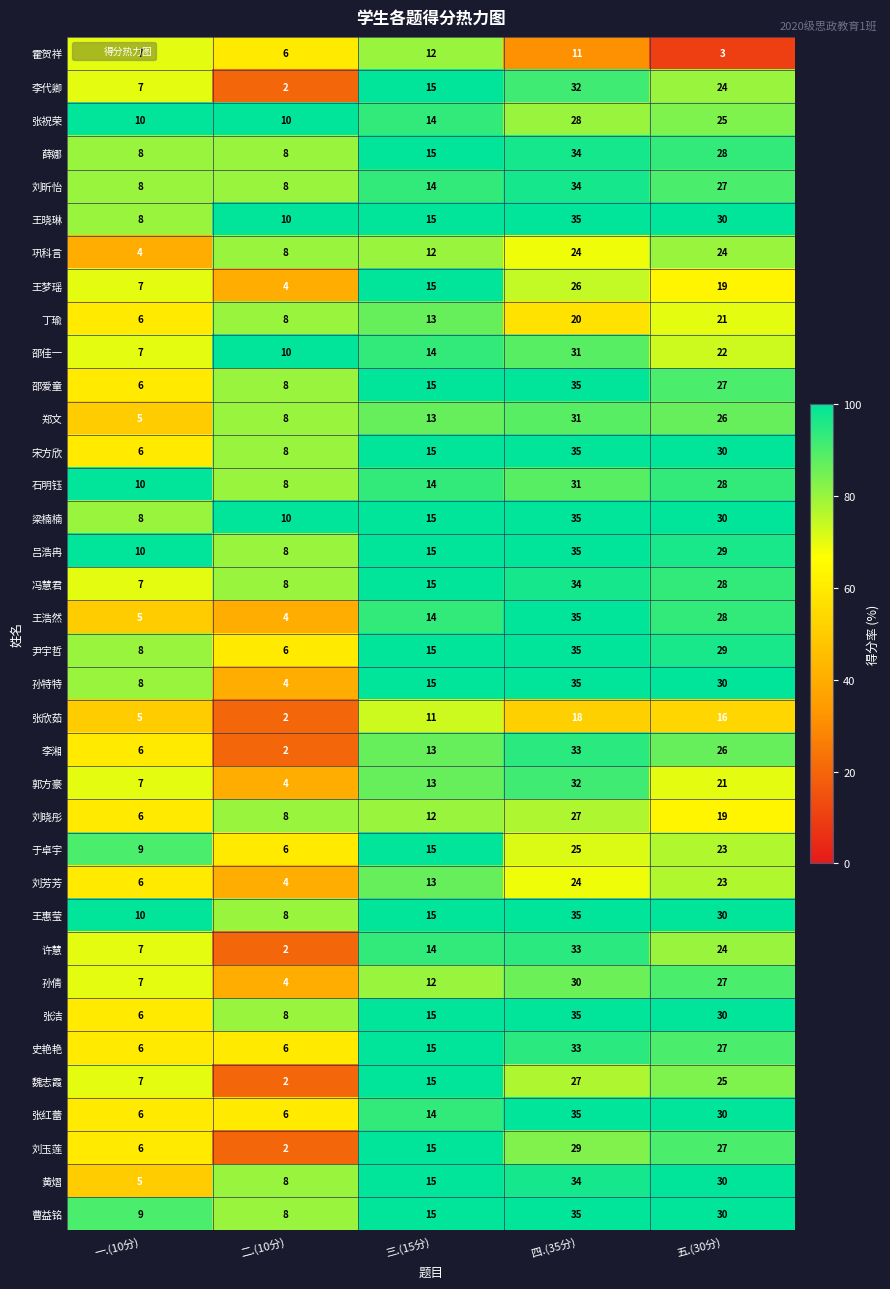

What is the maximum value shown in the chart?

35